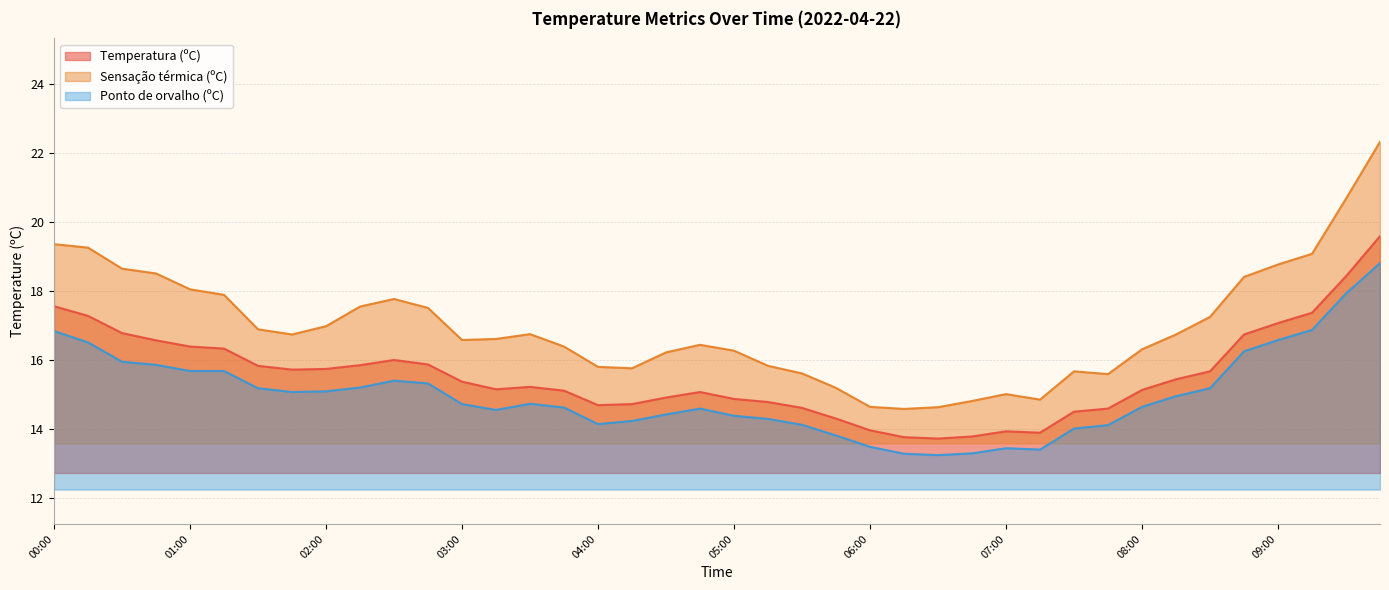

What position from the left is 06:15?

26